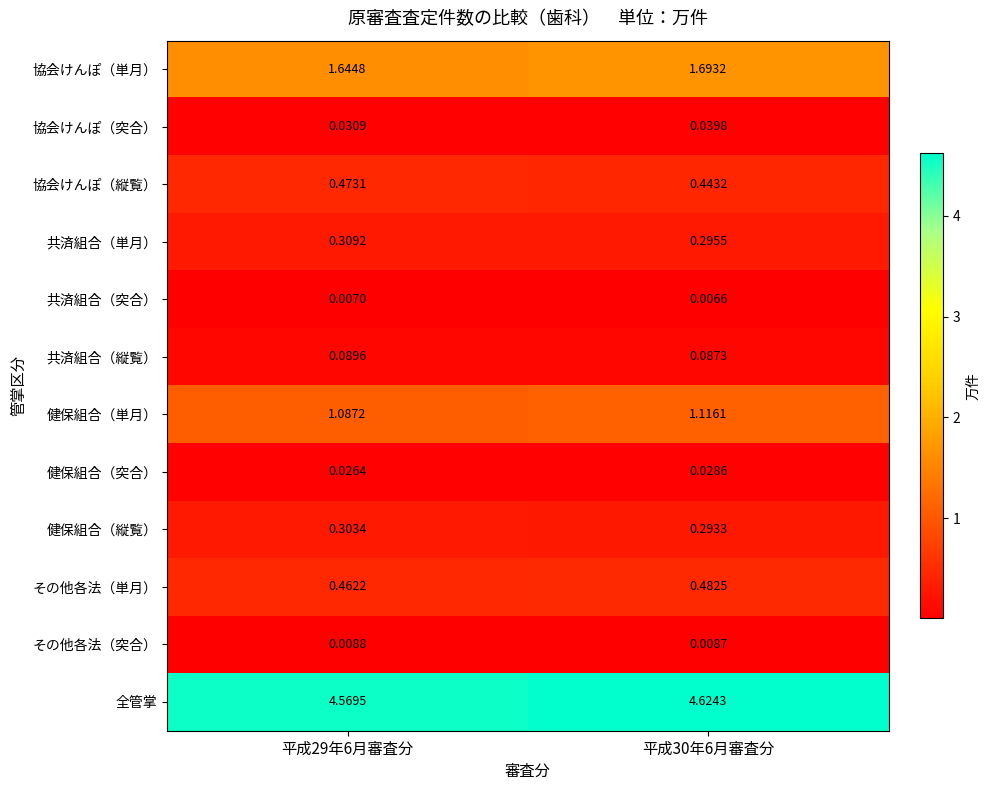

Which series has the largest range (max minus min)?

全管掌